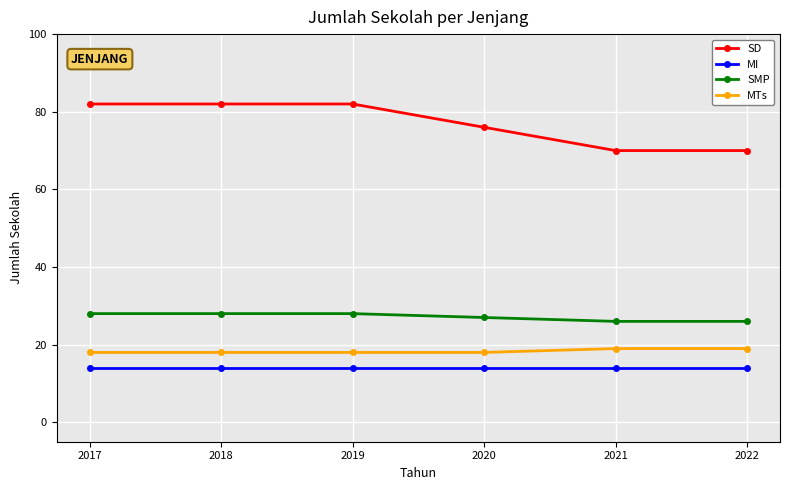

True or false: MI has a value of 6 at 2021.

False